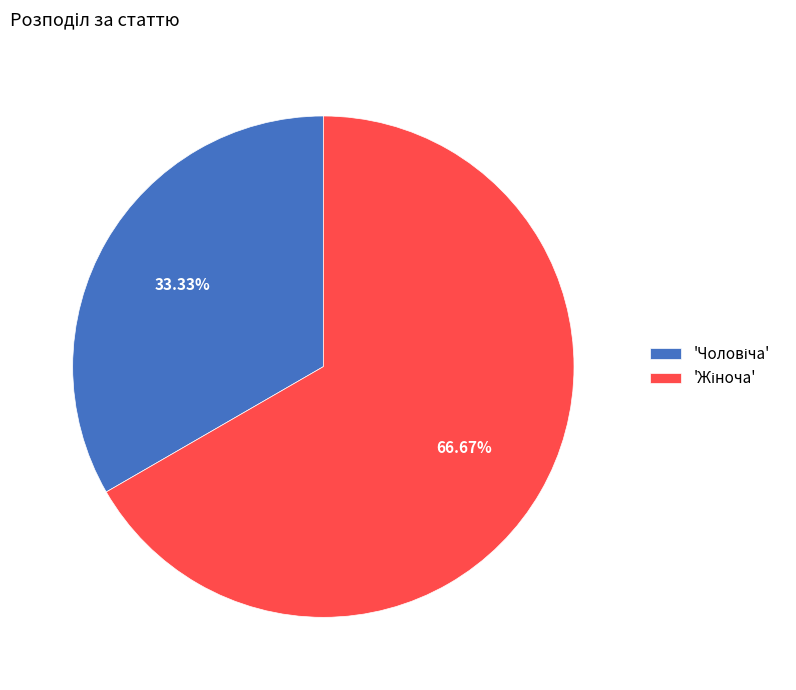

Is there any slice that represents more than half of the pie?

Yes